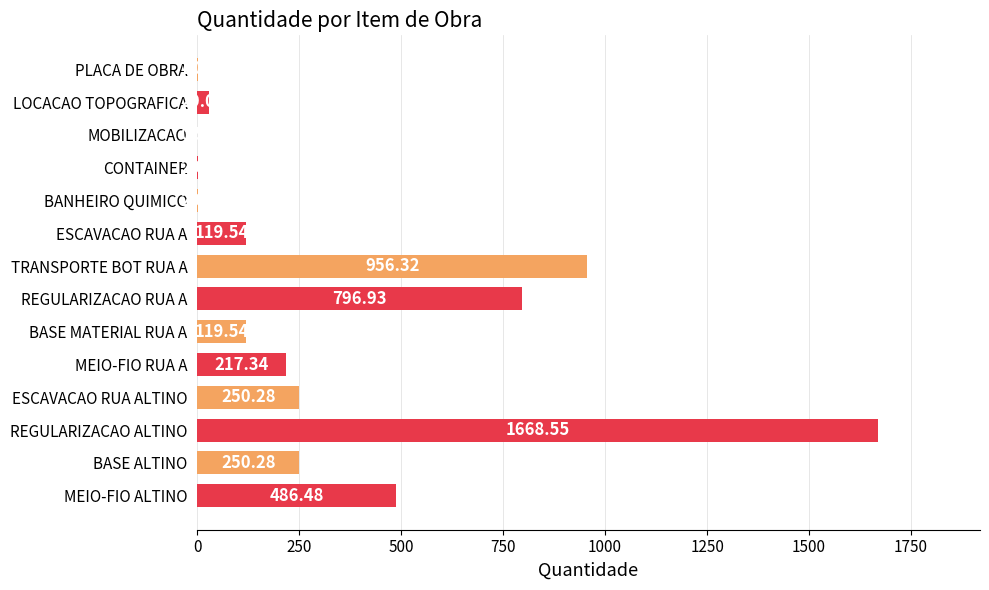

Between REGULARIZACAO ALTINO and REGULARIZACAO RUA A, which is larger?

REGULARIZACAO ALTINO